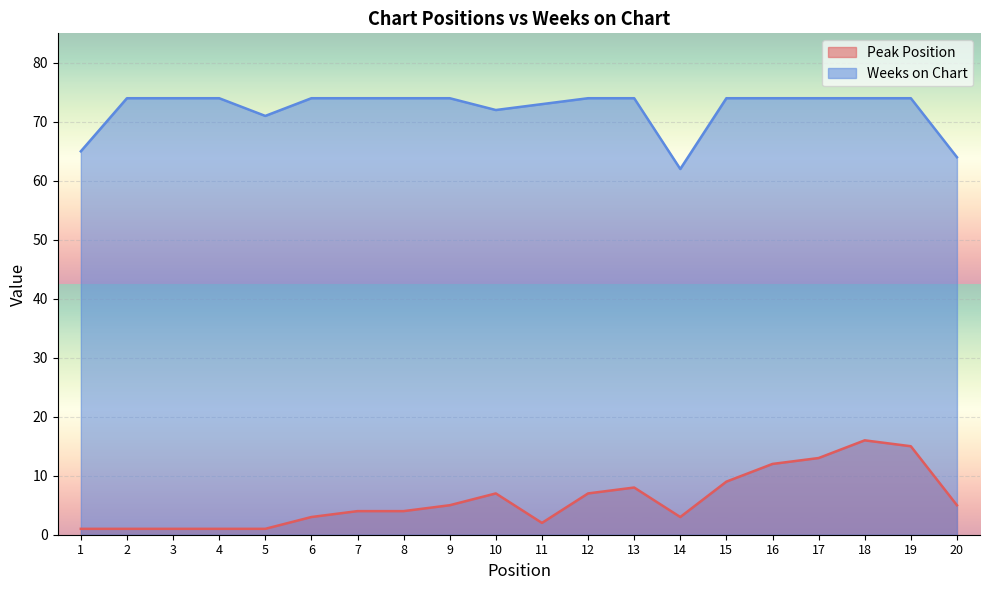

Is it true that Peak Position equals 2 at 8?

False